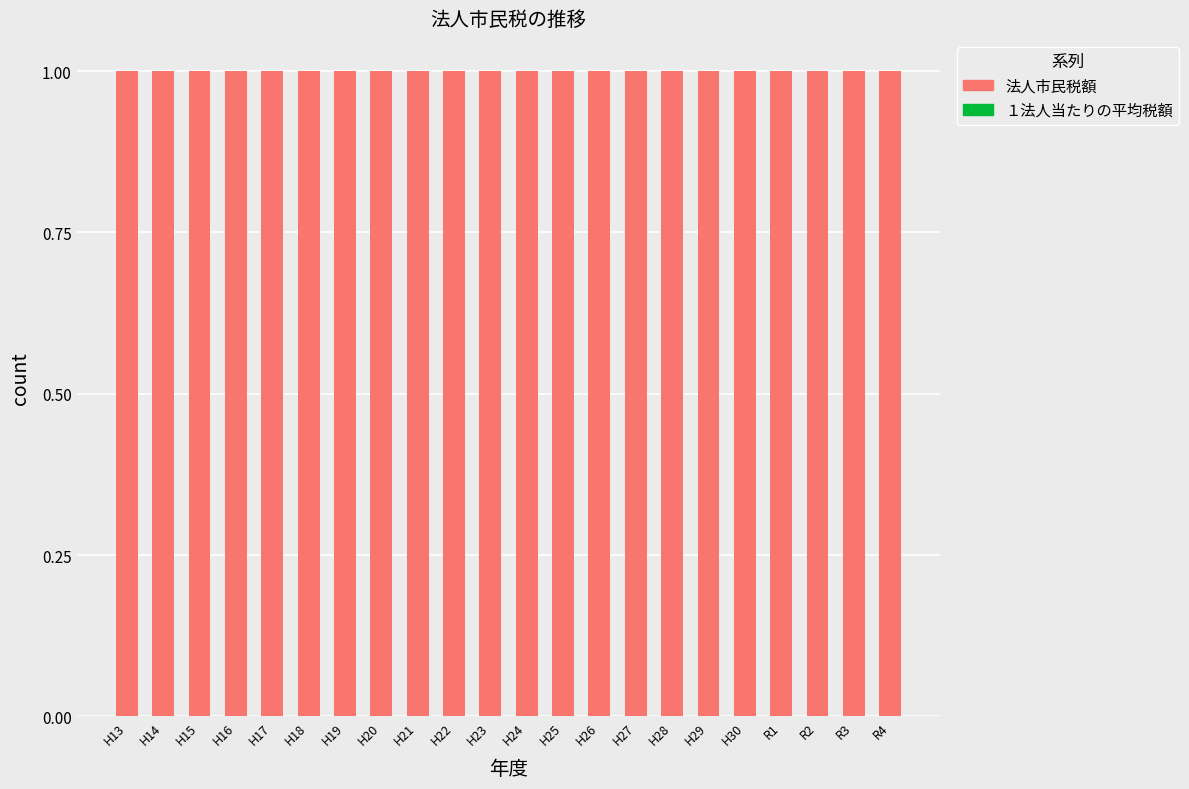

The 法人市民税額 series shows 0.5 at H17. True or false?

False